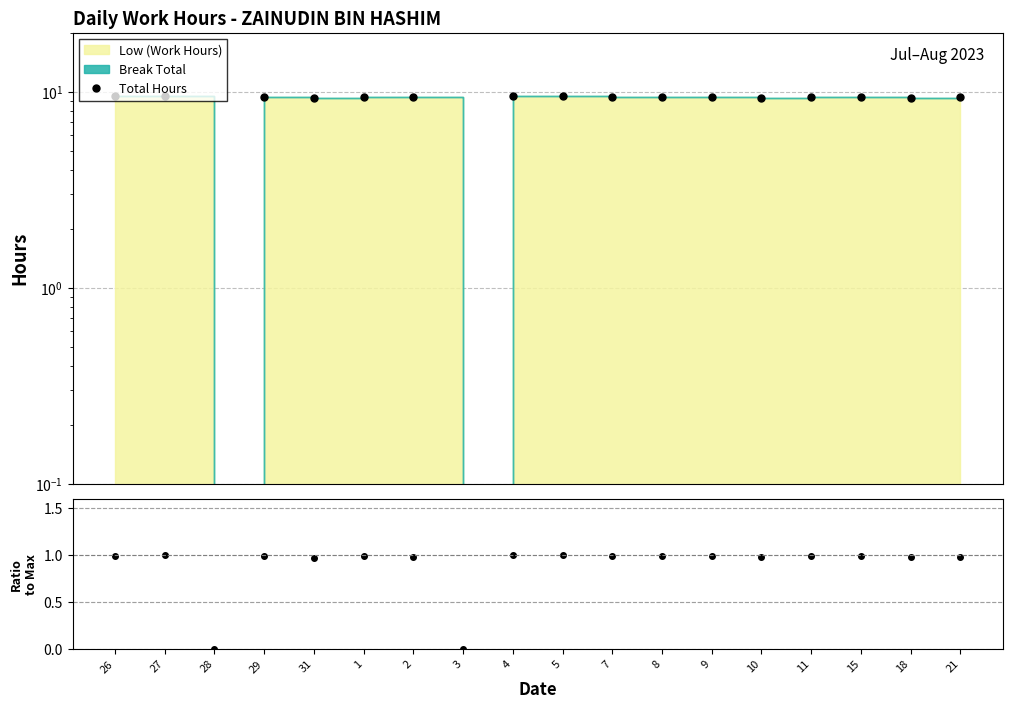

Reading left to right, list all the values displayed in this chart.

Total Hours: 26=9.5	27=9.5	28=0.0	29=9.4	31=9.3	1=9.4	2=9.3	3=0.0	4=9.5	5=9.5	7=9.4	8=9.4	9=9.4	10=9.3	11=9.4	15=9.4	18=9.3	21=9.3
Ratio to max: 26=1.0	27=1.0	28=0.0	29=1.0	31=1.0	1=1.0	2=1.0	3=0.0	4=1.0	5=1.0	7=1.0	8=1.0	9=1.0	10=1.0	11=1.0	15=1.0	18=1.0	21=1.0